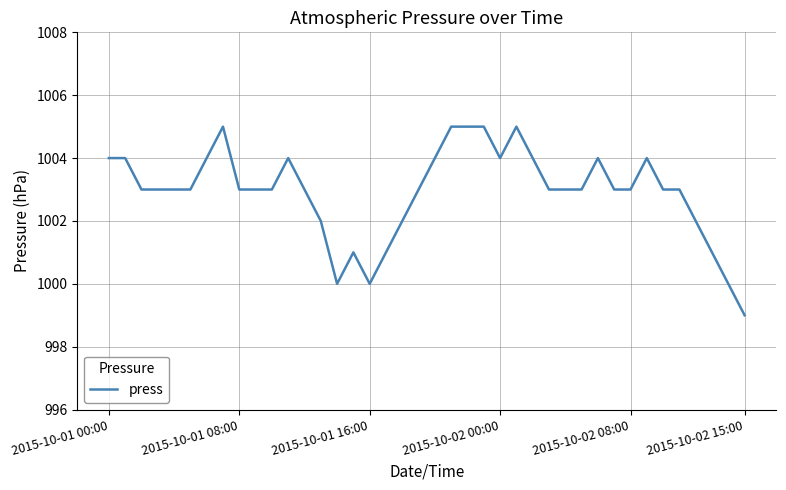

What is the difference between the maximum and minimum values?

6